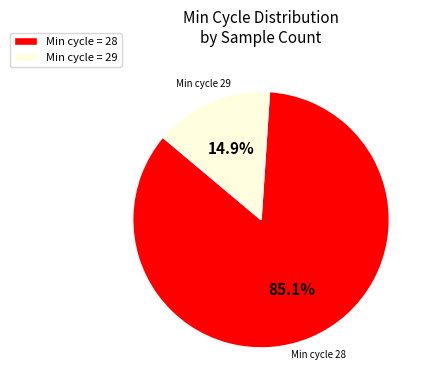

What portion of the pie excludes Min cycle = 29?

85.1%